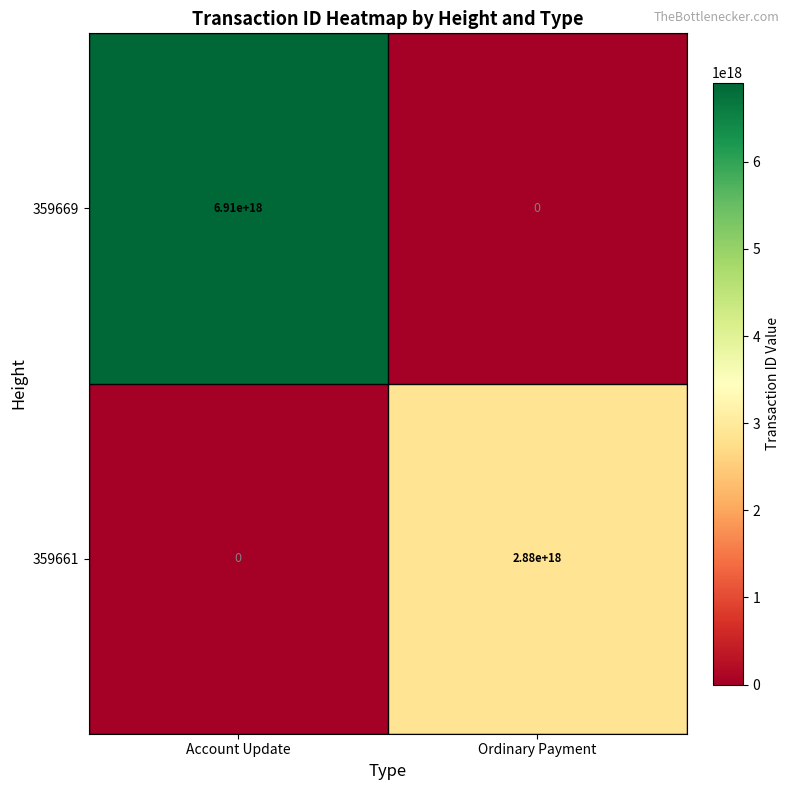

Is the value of 359669 at Ordinary Payment greater than the value of 359661 at Ordinary Payment?

No